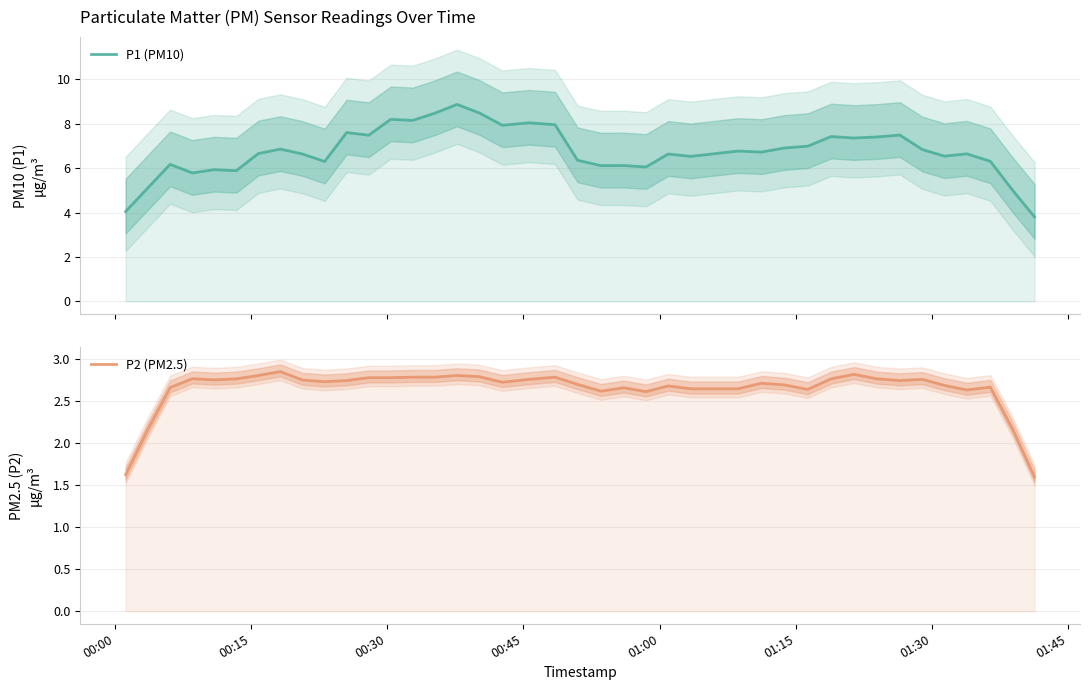

Which series has the largest total across all categories?

P1 (PM10)